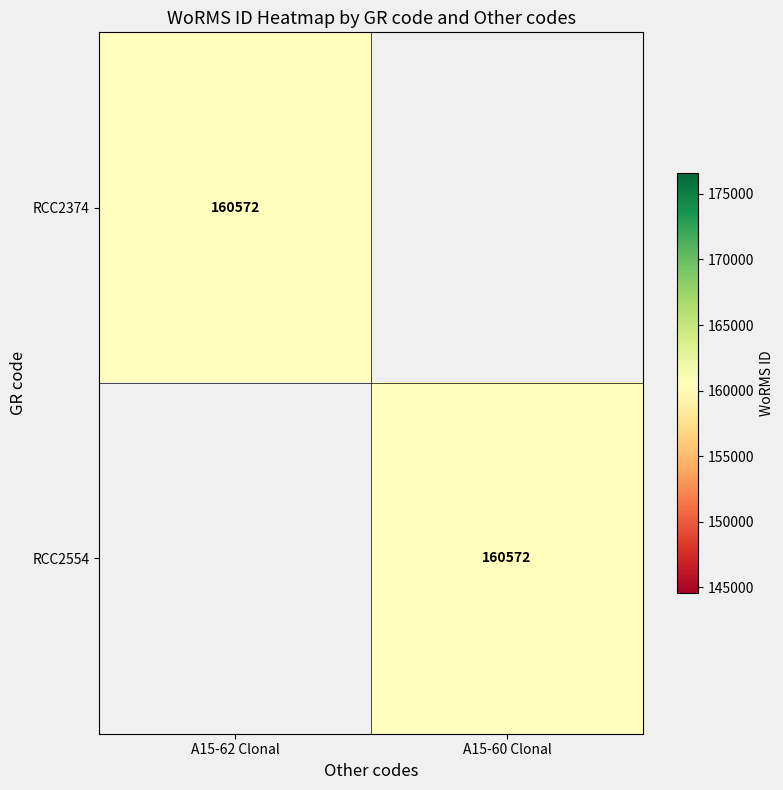

True or false: RCC2554 has a value of 110262 at A15-60 Clonal.

False